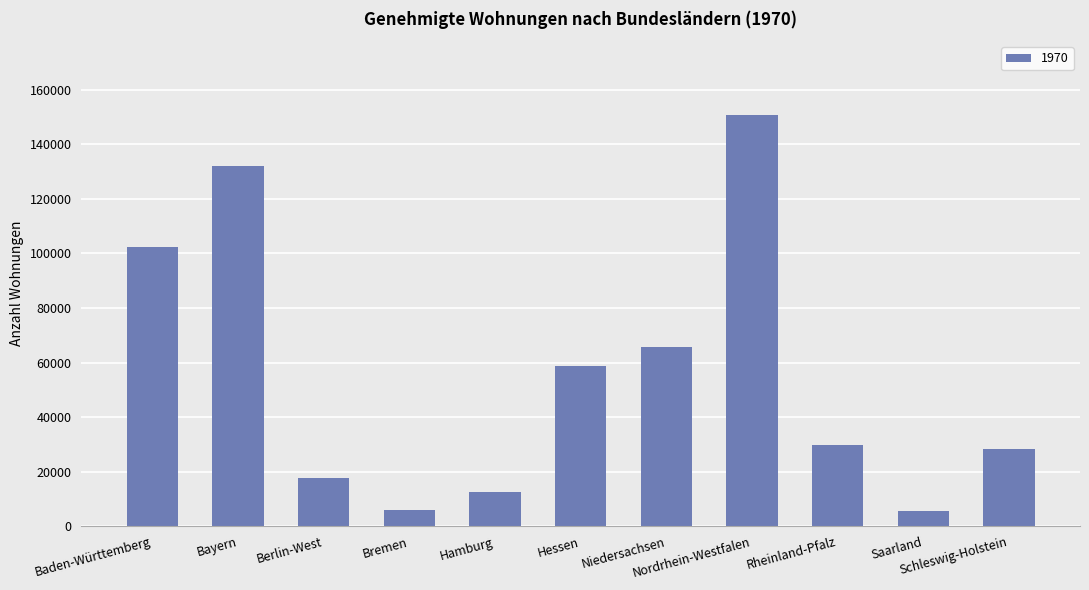

What is the value of the 8th bar from the left?

150696